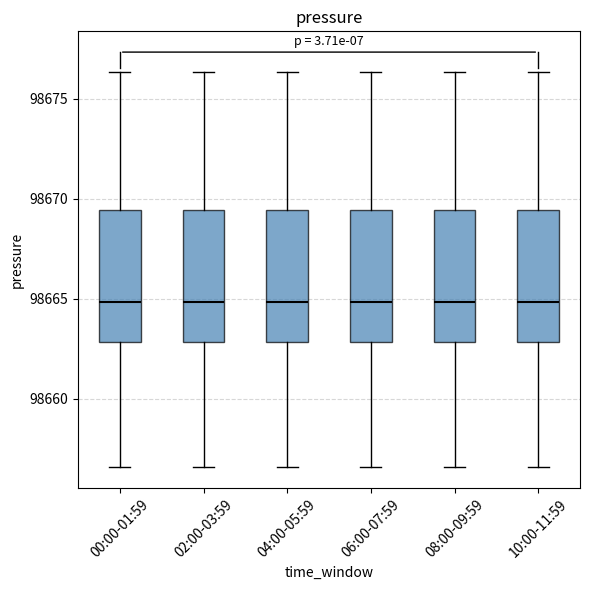

Reading left to right, read every box against the y-axis: the position of its median line, the range the box covers, and the ends of its whiskers. The values are not printed on the chart, so give them approximately, as read against the axis.

00:00-01:59: median 98665.0, box 98663.0 to 98669.5, whiskers 98656.5 to 98676.5
02:00-03:59: median 98665.0, box 98663.0 to 98669.5, whiskers 98656.5 to 98676.5
04:00-05:59: median 98665.0, box 98663.0 to 98669.5, whiskers 98656.5 to 98676.5
06:00-07:59: median 98665.0, box 98663.0 to 98669.5, whiskers 98656.5 to 98676.5
08:00-09:59: median 98665.0, box 98663.0 to 98669.5, whiskers 98656.5 to 98676.5
10:00-11:59: median 98665.0, box 98663.0 to 98669.5, whiskers 98656.5 to 98676.5